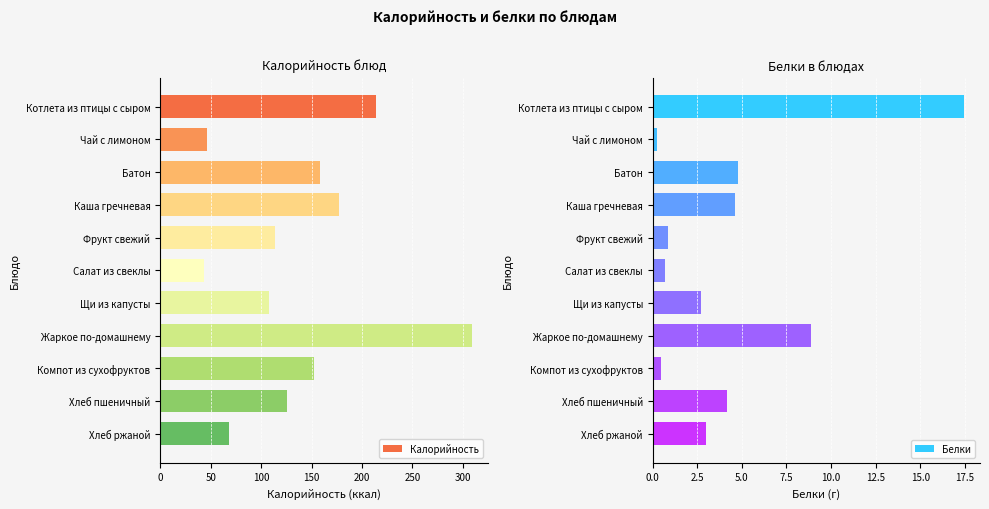

What is the maximum value for Калорийность?

309